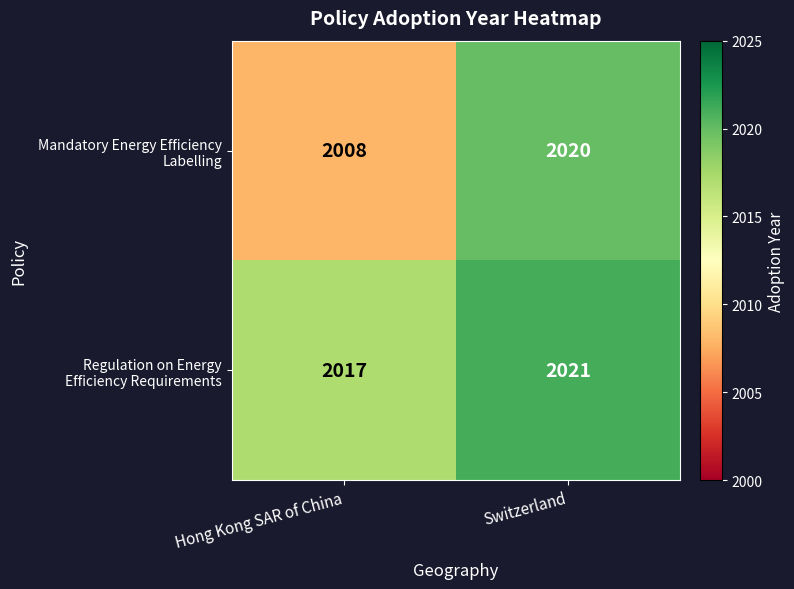

What is the greatest value displayed?

2021